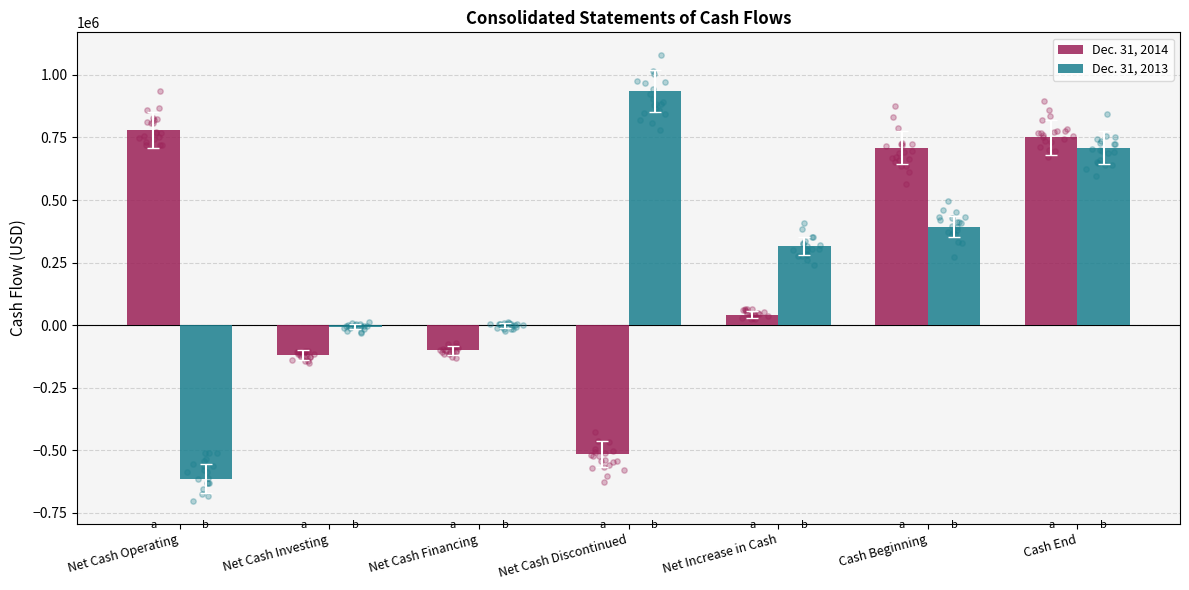

Is the value of Dec. 31, 2014 at Cash Beginning greater than the value of Dec. 31, 2013 at Cash End?

No